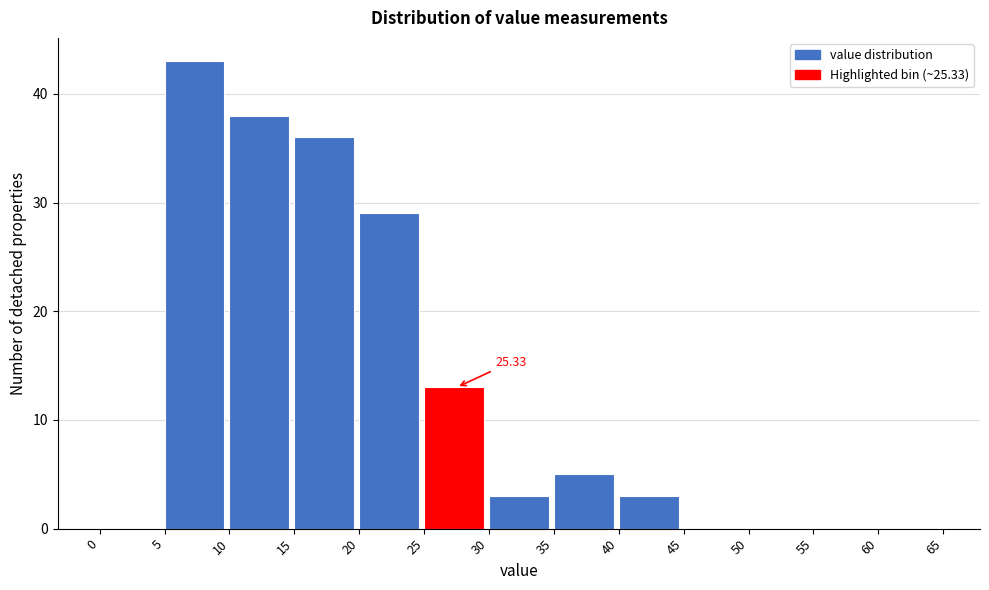

Which range on the x-axis has the tallest bar?

5 to 10